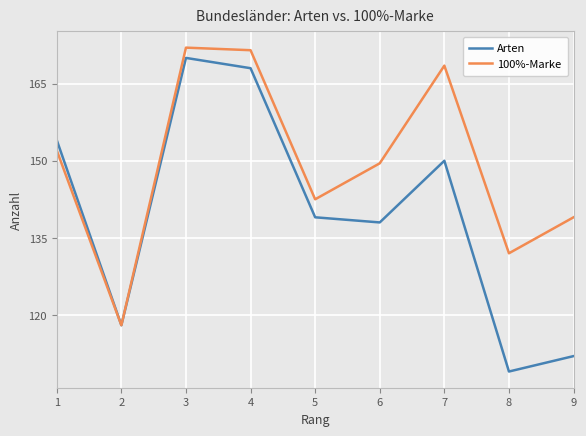

What is the sum of the Arten values at 2 and 9?

230.0